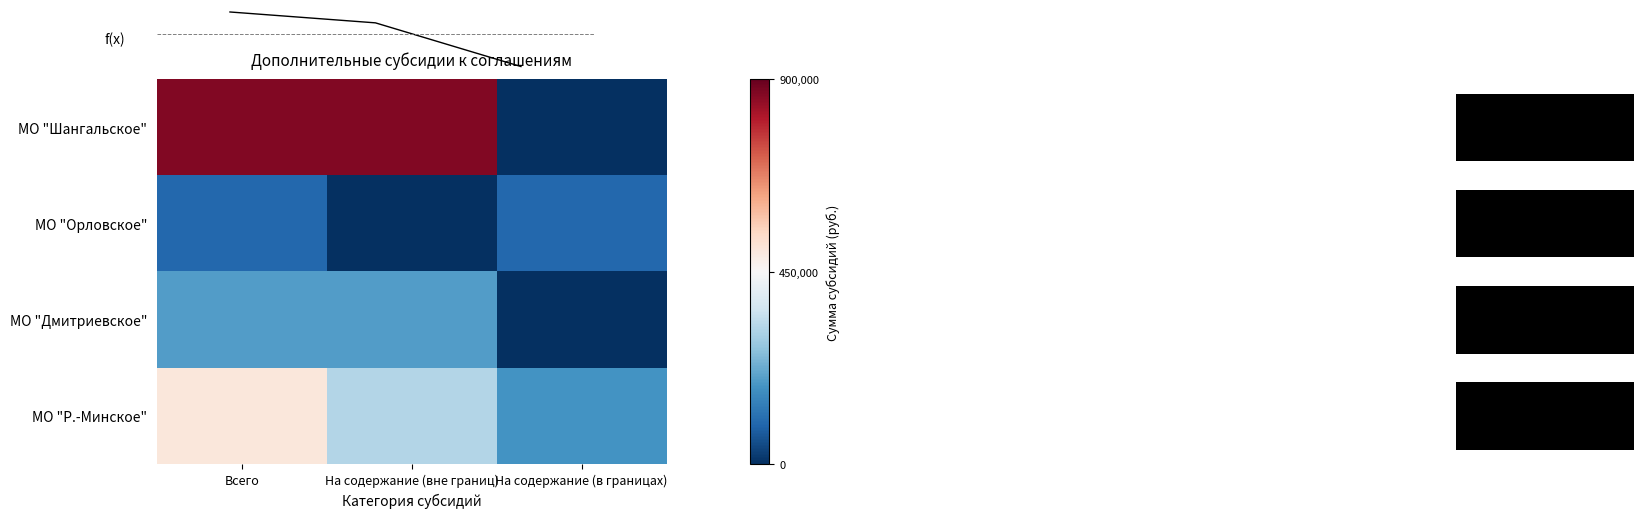

What is the sum of all МО "Р.-Минское" values?

998646